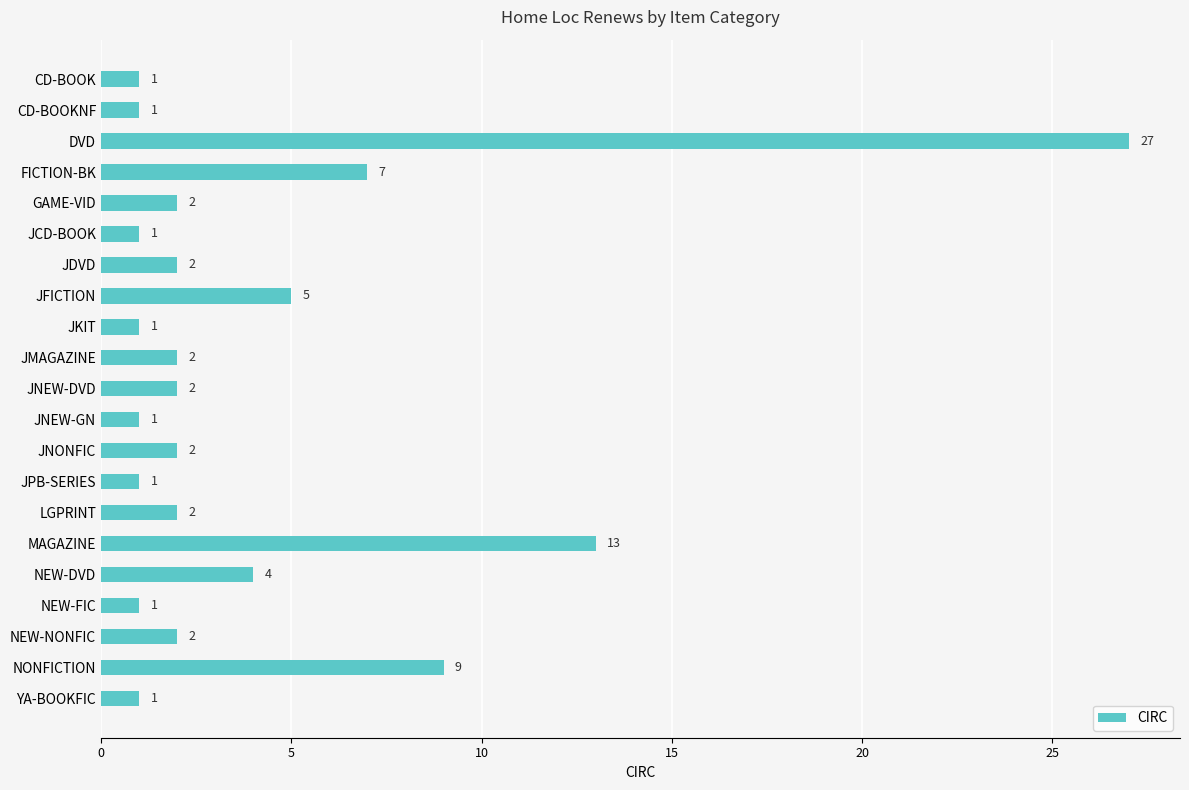

How many data points are less than 2?

8